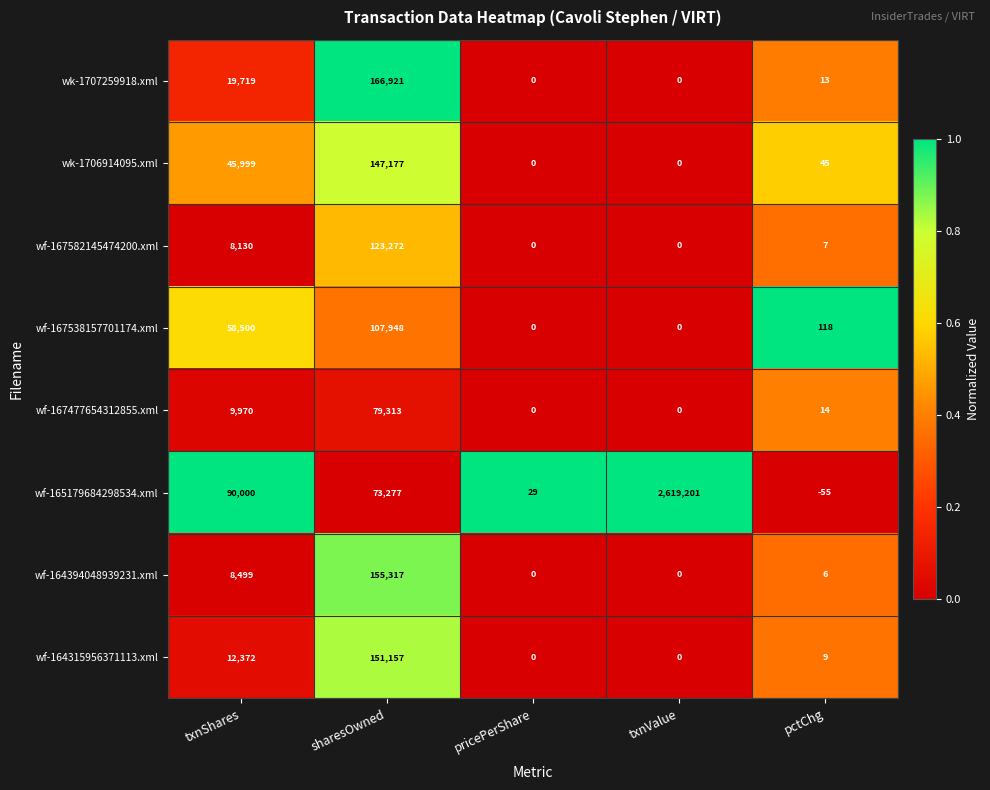

True or false: wf-167477654312855.xml has a value of 6 at pctChg.

False